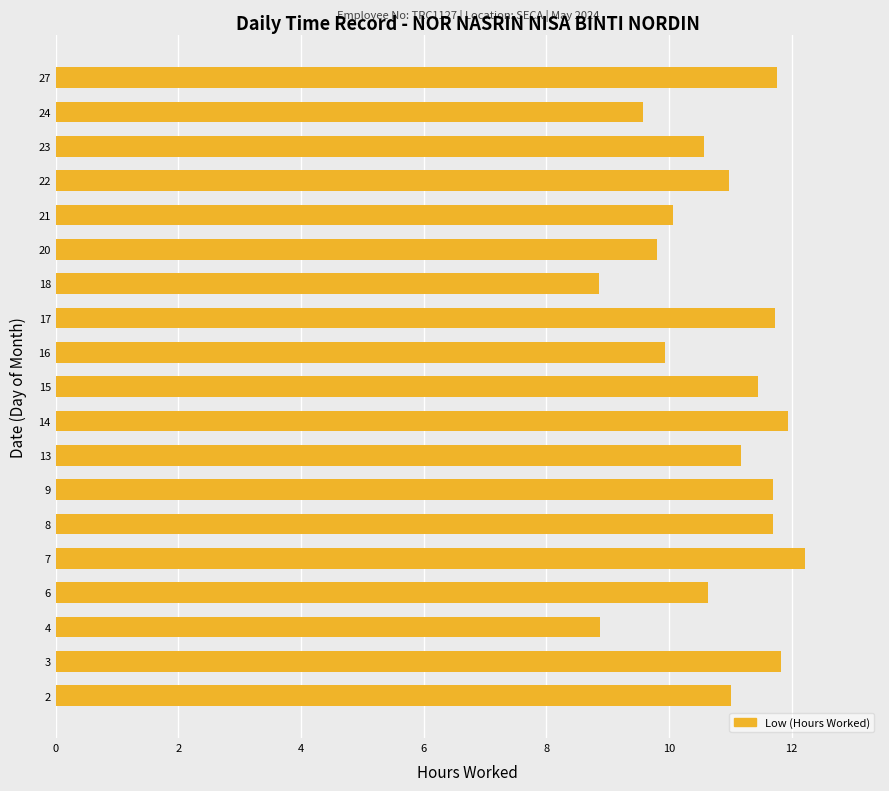

What is the ratio of the value at 16 to the value at 6?

0.9